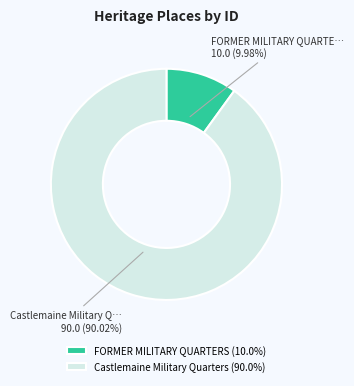

Count the number of slices in the pie.

2